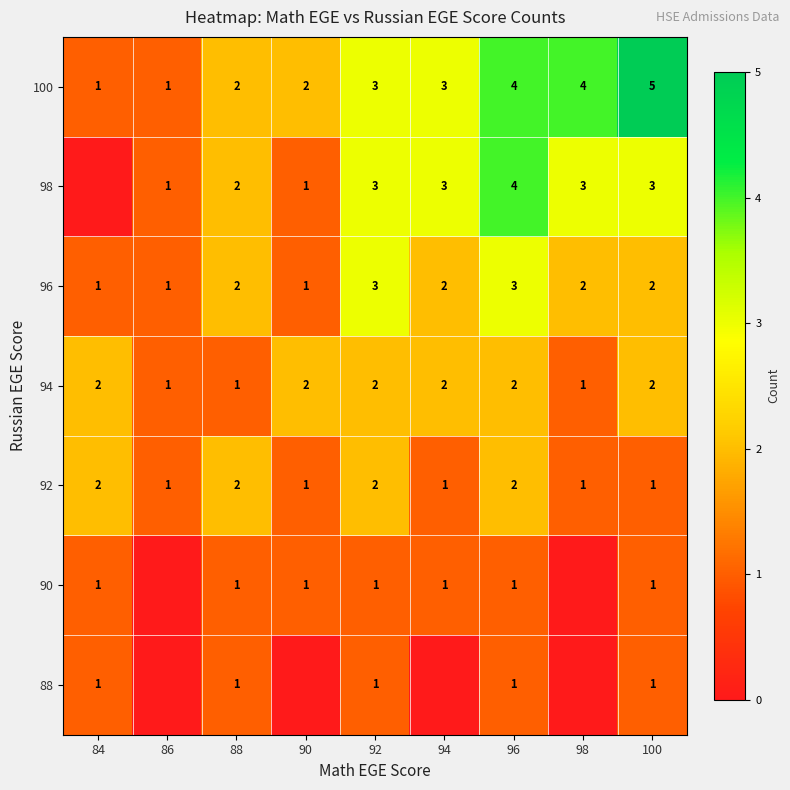

The value of 94 at 96 is 2. True or false?

True